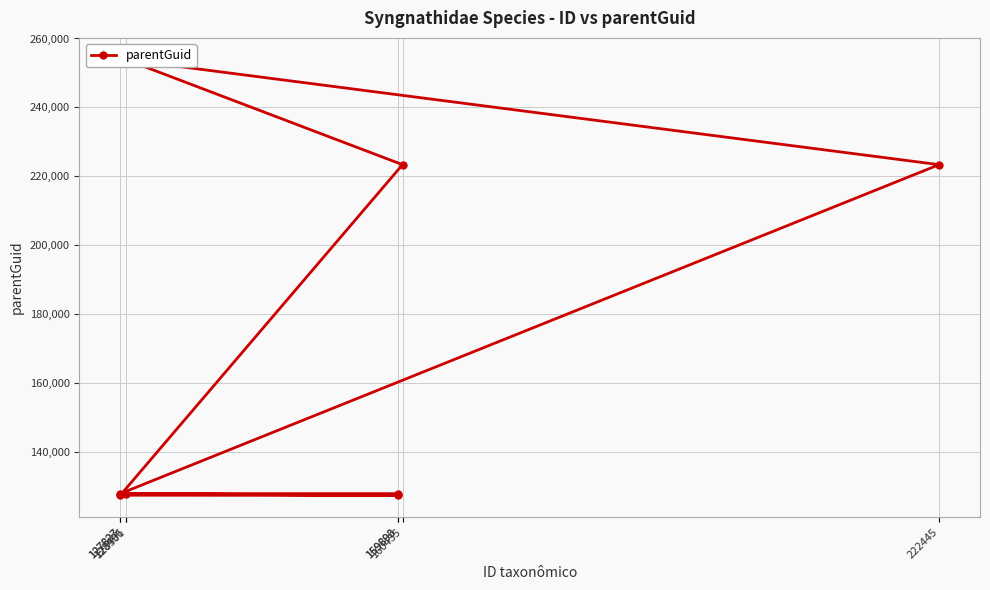

What is the value of the 2nd point from the left?

223361